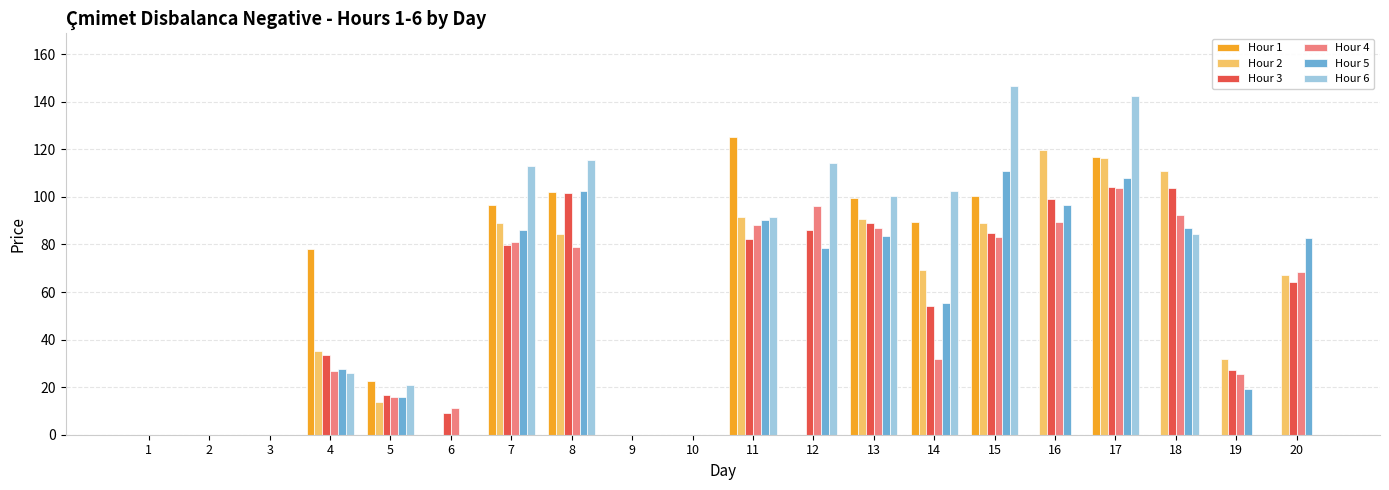

What is the maximum value shown in the chart?

146.8